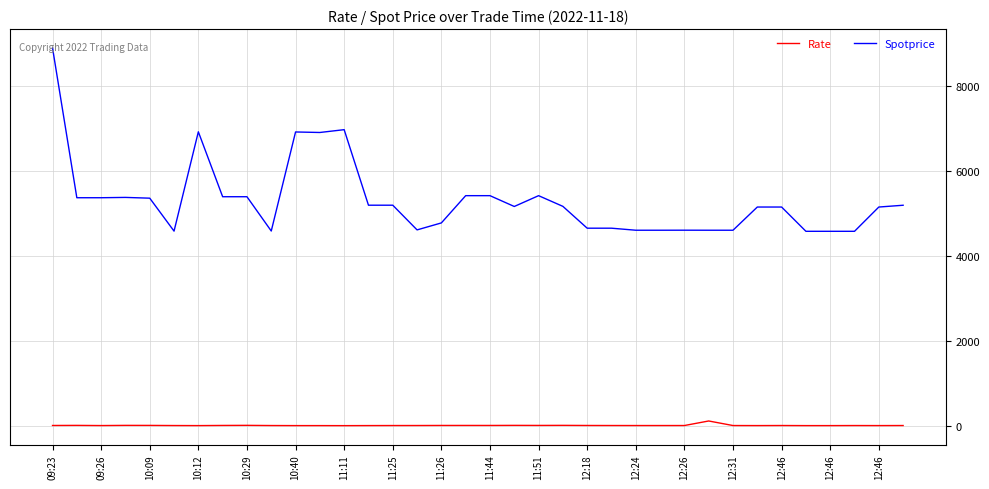

What is the average value of the Spotprice series?

5310.8